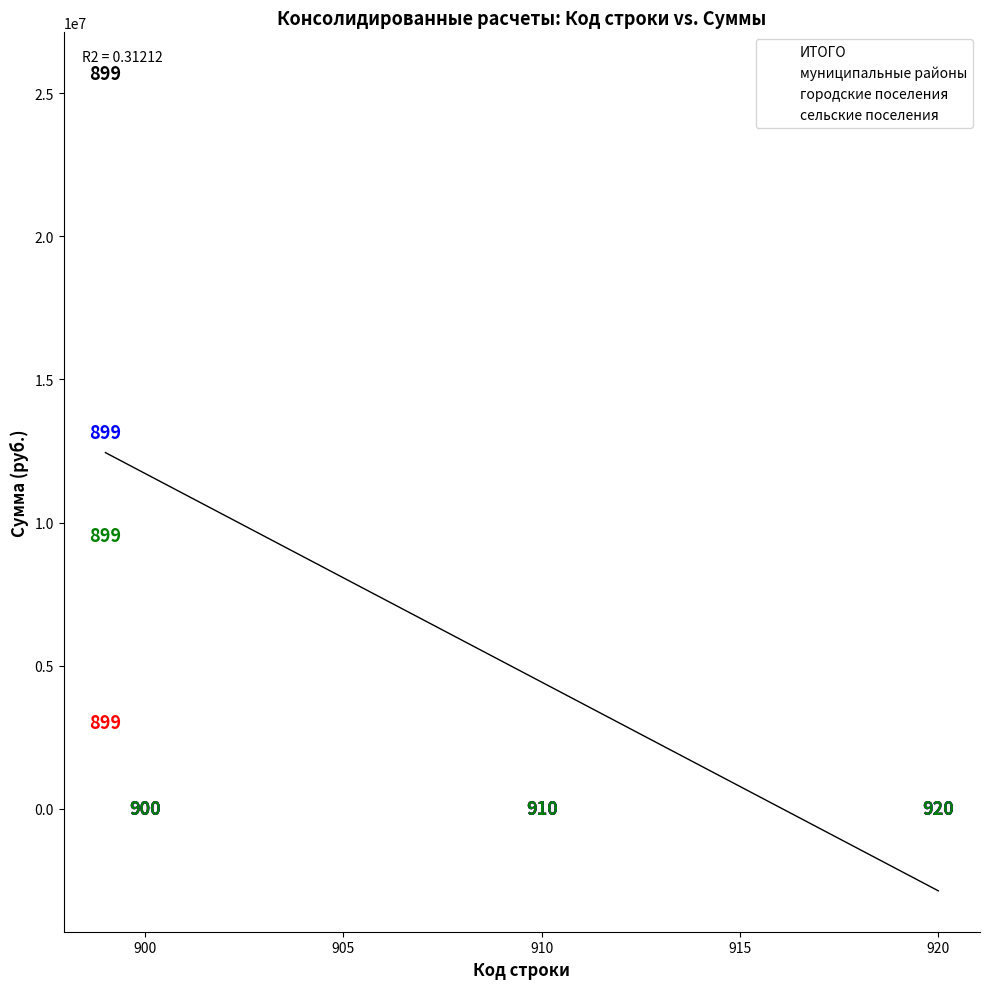

Across all series, what Y value is closest to 12851508?

13151703.3